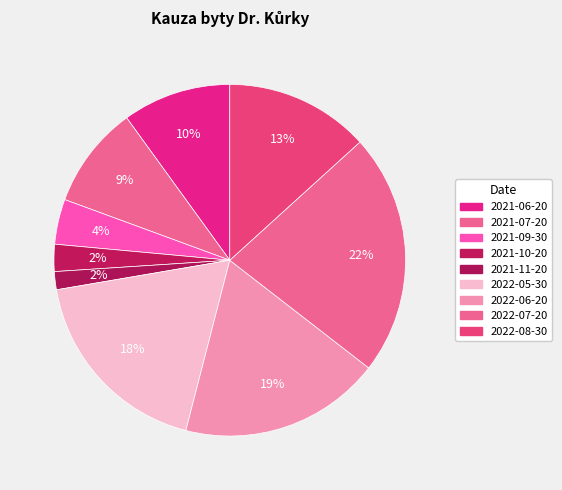

What percentage is the 2022-07-20 slice, to the nearest percent?

22%